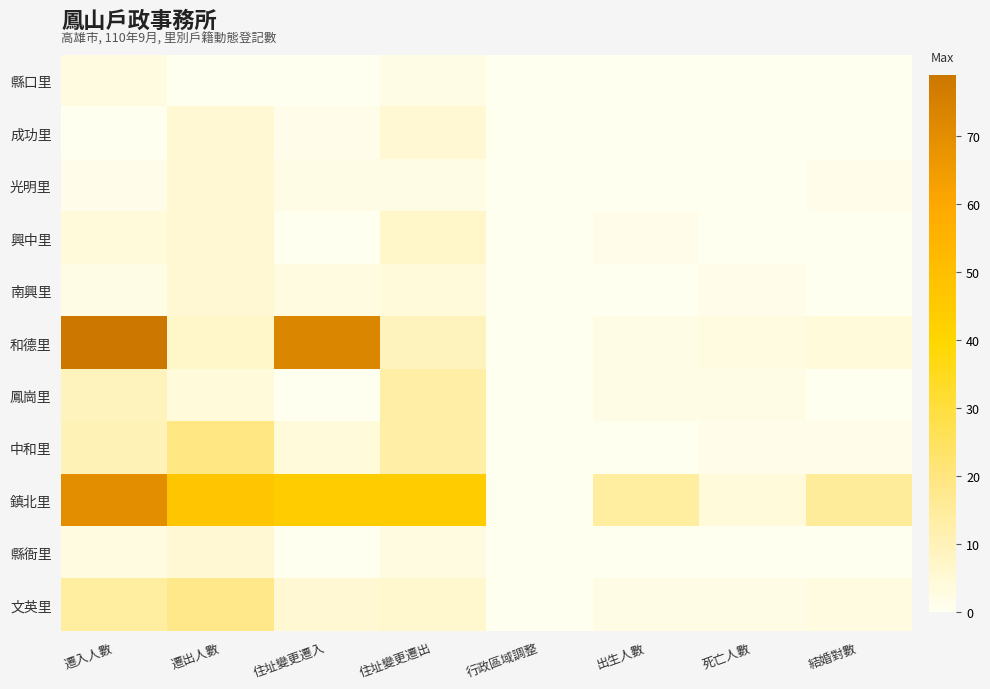

Reading left to right, what are all the values shown in this chart?

縣口里: 遷入人數=3	遷出人數=0	住址變更遷入=0	住址變更遷出=2	行政區域調整=0	出生人數=0	死亡人數=0	結婚對數=0
成功里: 遷入人數=0	遷出人數=5	住址變更遷入=1	住址變更遷出=5	行政區域調整=0	出生人數=0	死亡人數=0	結婚對數=0
光明里: 遷入人數=1	遷出人數=5	住址變更遷入=2	住址變更遷出=2	行政區域調整=0	出生人數=0	死亡人數=0	結婚對數=1
興中里: 遷入人數=4	遷出人數=5	住址變更遷入=0	住址變更遷出=7	行政區域調整=0	出生人數=1	死亡人數=0	結婚對數=0
南興里: 遷入人數=2	遷出人數=5	住址變更遷入=3	住址變更遷出=4	行政區域調整=0	出生人數=0	死亡人數=1	結婚對數=0
和德里: 遷入人數=79	遷出人數=7	住址變更遷入=73	住址變更遷出=9	行政區域調整=0	出生人數=2	死亡人數=3	結婚對數=4
鳳崗里: 遷入人數=9	遷出人數=4	住址變更遷入=0	住址變更遷出=13	行政區域調整=0	出生人數=2	死亡人數=2	結婚對數=0
中和里: 遷入人數=10	遷出人數=19	住址變更遷入=4	住址變更遷出=13	行政區域調整=0	出生人數=0	死亡人數=1	結婚對數=1
鎮北里: 遷入人數=70	遷出人數=47	住址變更遷入=44	住址變更遷出=44	行政區域調整=0	出生人數=14	死亡人數=4	結婚對數=15
縣衙里: 遷入人數=3	遷出人數=5	住址變更遷入=0	住址變更遷出=3	行政區域調整=0	出生人數=0	死亡人數=0	結婚對數=0
文英里: 遷入人數=14	遷出人數=18	住址變更遷入=5	住址變更遷出=6	行政區域調整=0	出生人數=2	死亡人數=2	結婚對數=3